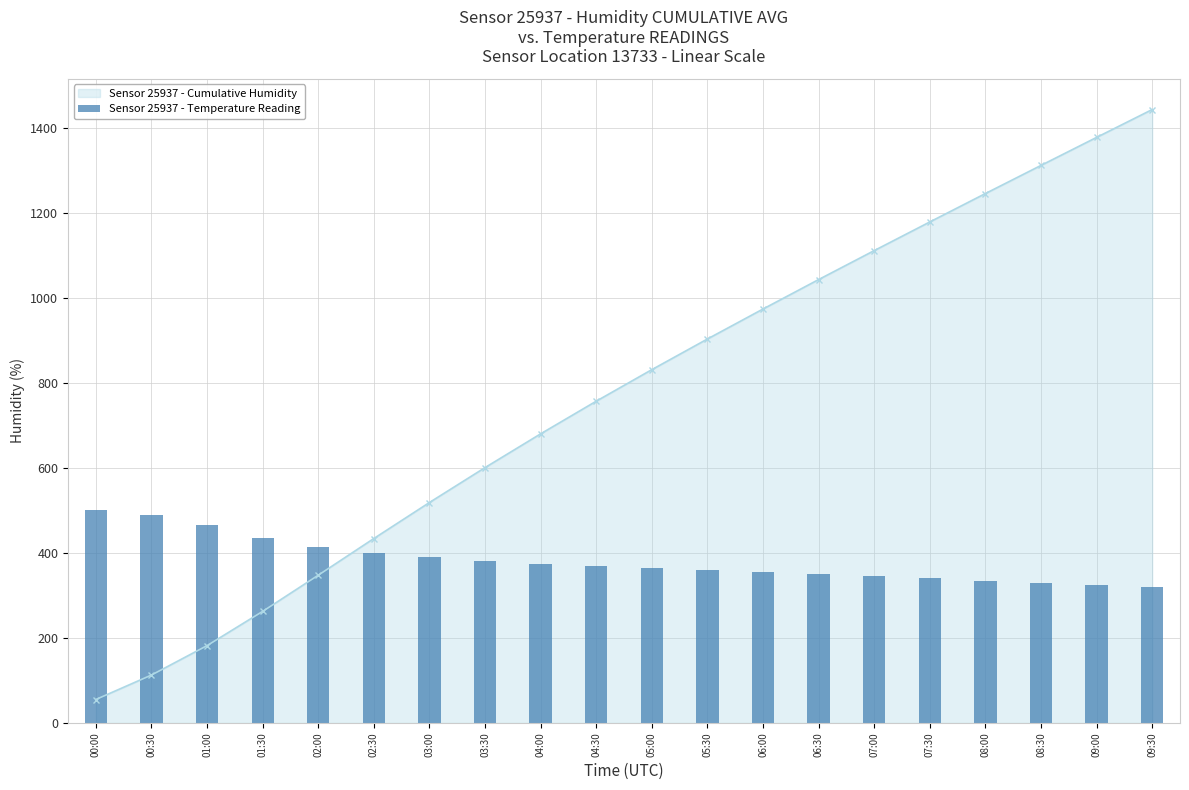

What is the value of the 11th bar from the left?

365.0